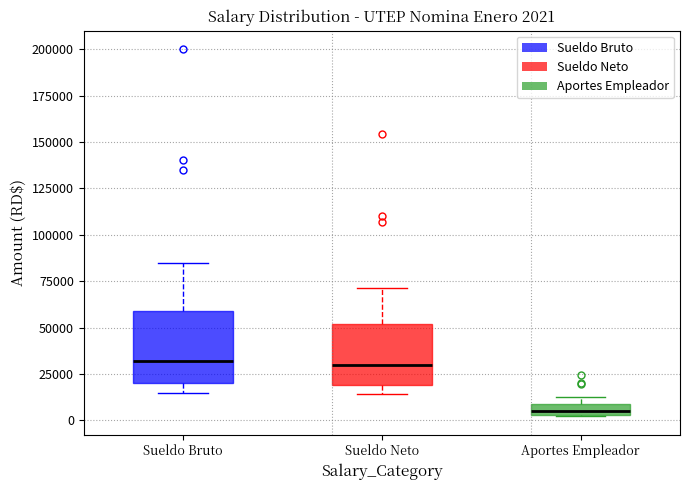

Comparing the boxes themselves (not the whiskers), which one is the tallest?

Sueldo Bruto